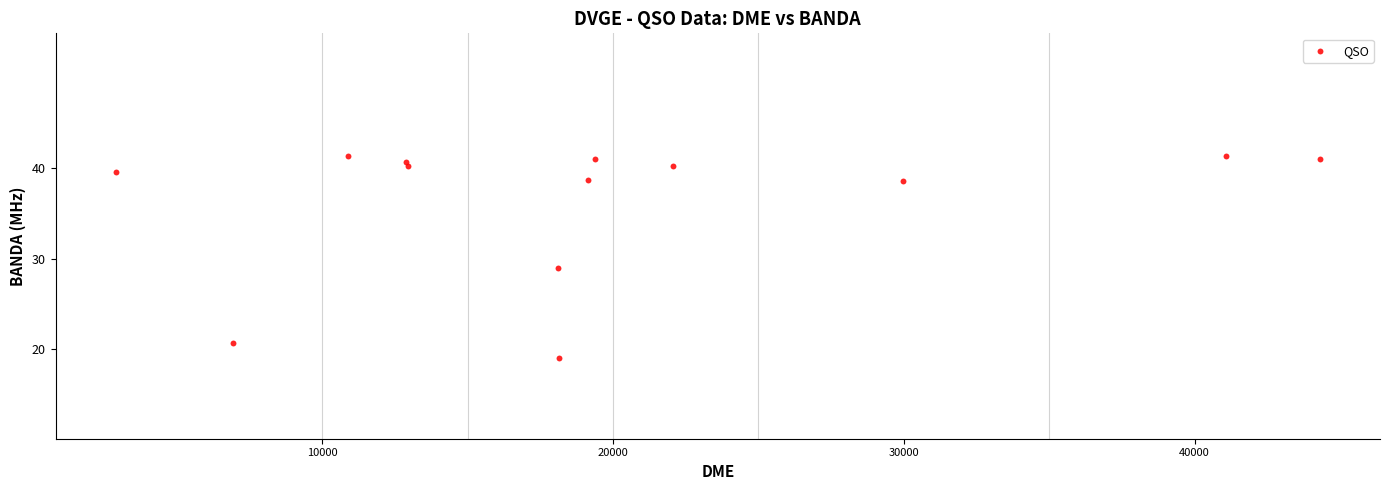

What Y value in the scatter plot is closest to 30?

29.0